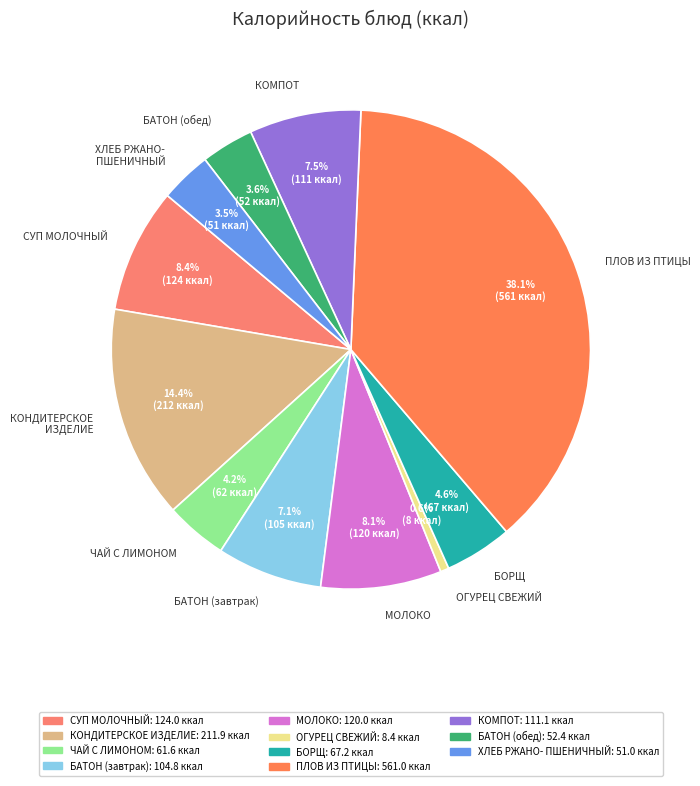

How many segments does this pie chart have?

11